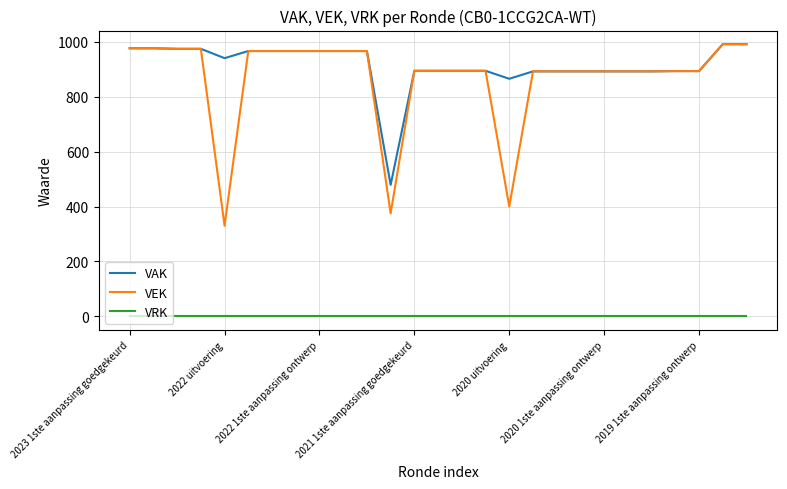

Which series has the largest total across all categories?

VAK